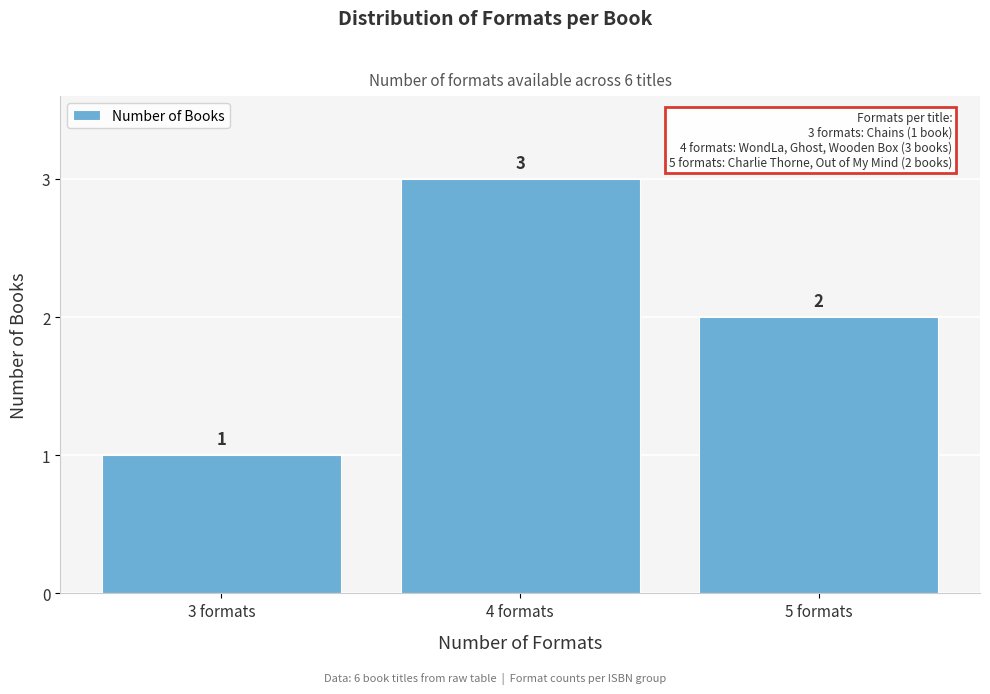

Reading right to left, transcribe all the data shown in this chart.

2	3	1